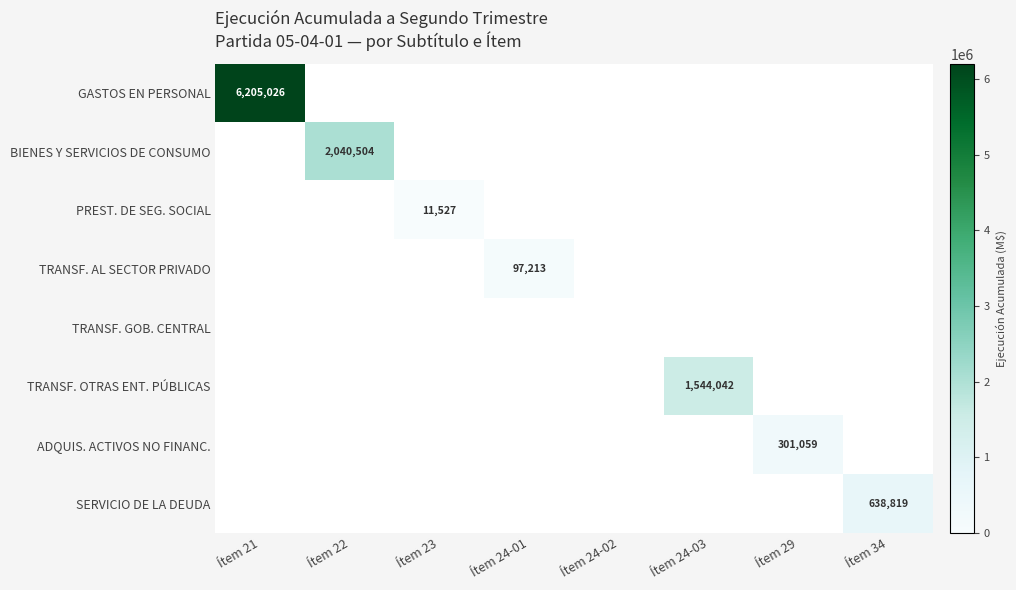

Which has a higher value, Ítem 23 or Ítem 24-01?

Ítem 24-01